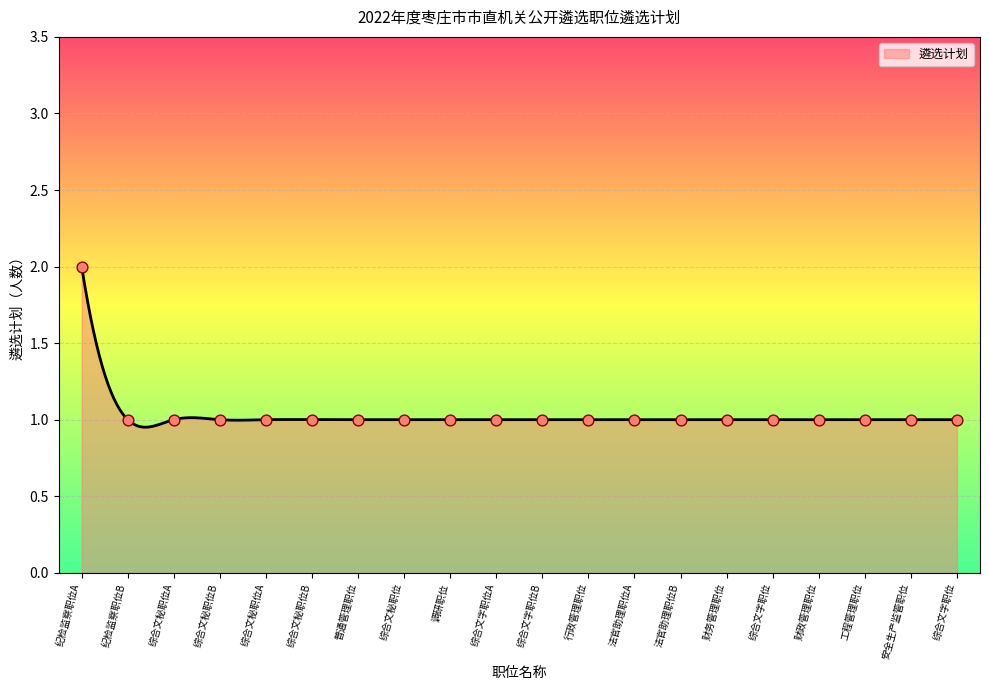

What is the ratio of the value at 工程管理职位 to the value at 安全生产监管职位?

1.0